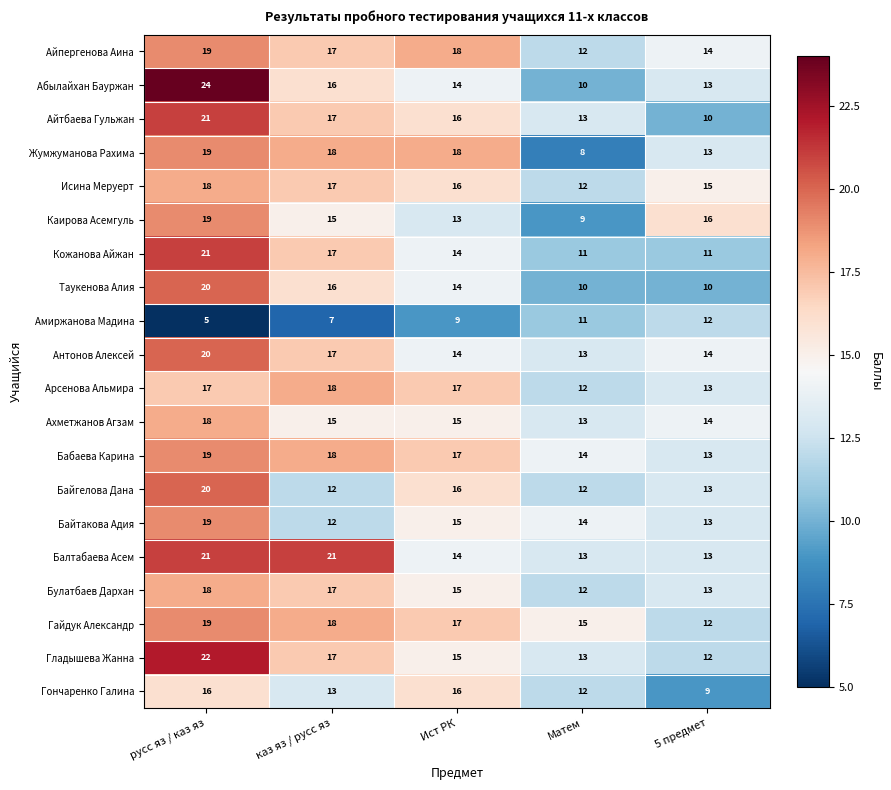

What is the difference between the maximum and second lowest values in the Айпергенова Аина series?

5